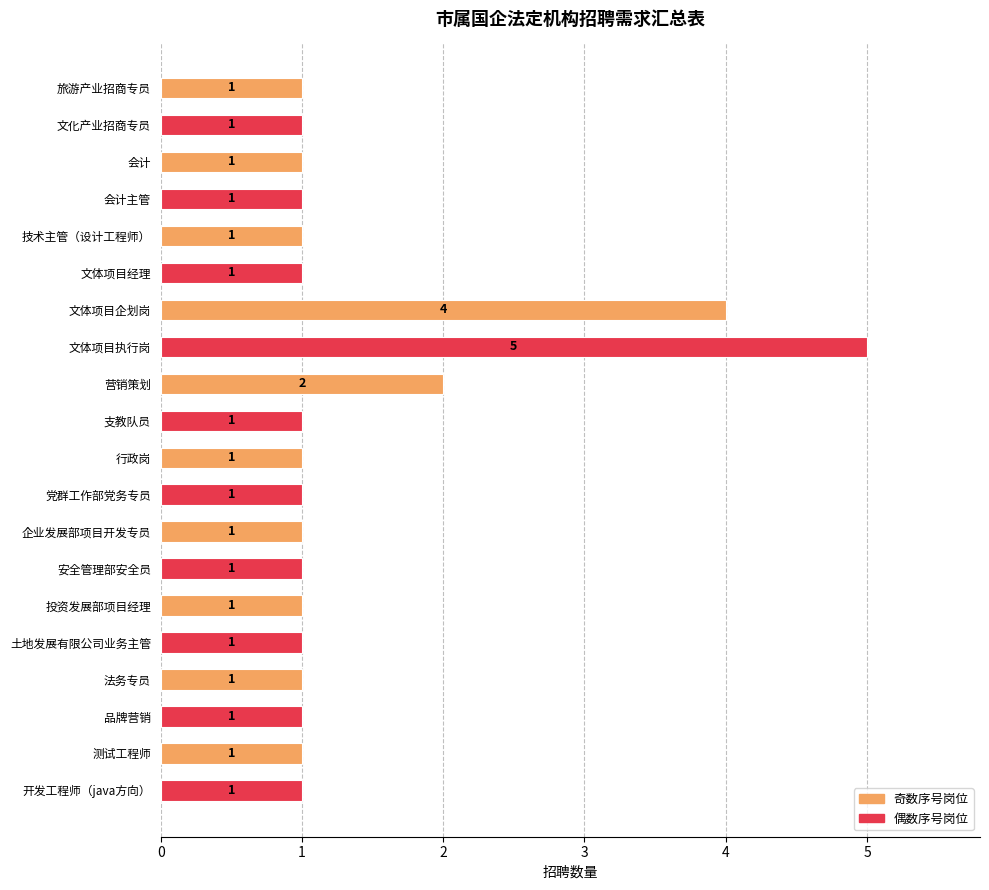

True or false: the data shows 2 at 开发工程师（java方向）.

False